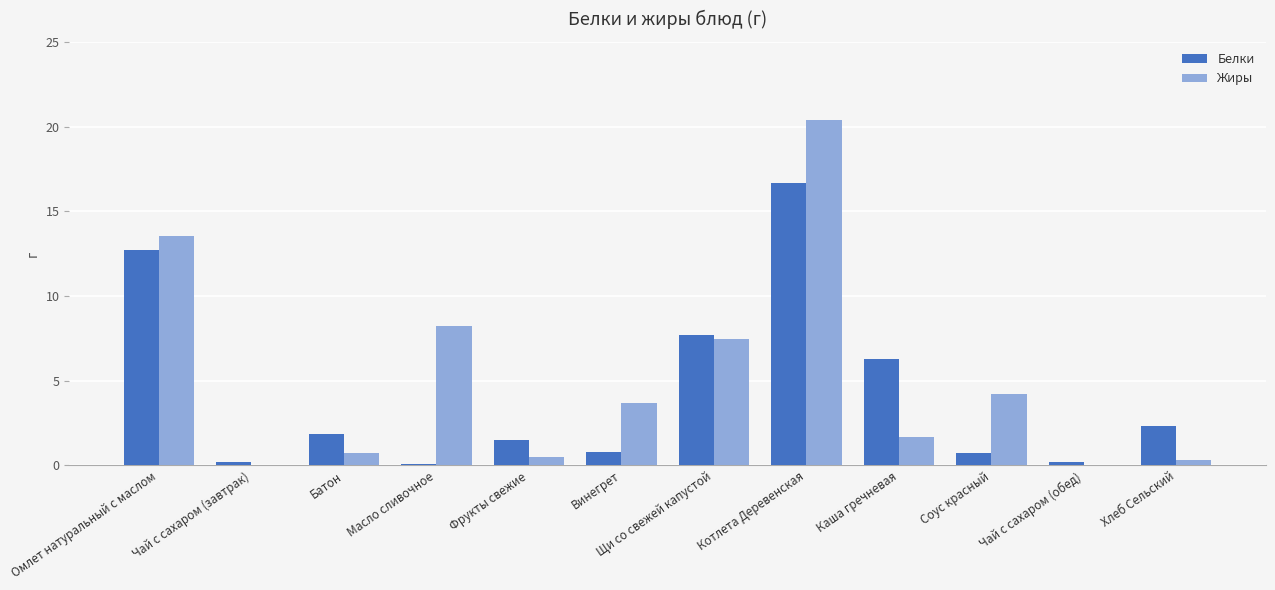

Are the bars grouped side by side (vs. stacked)?

Yes